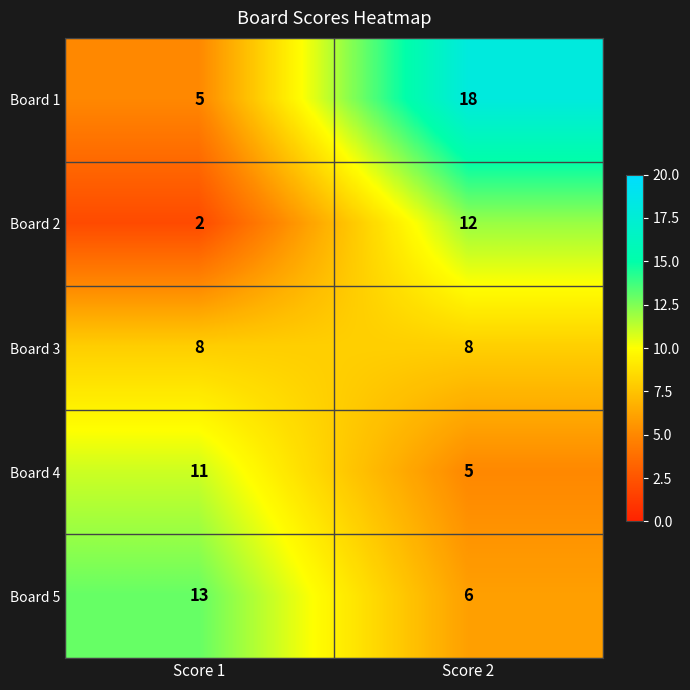

Count the number of categories in the chart.

2